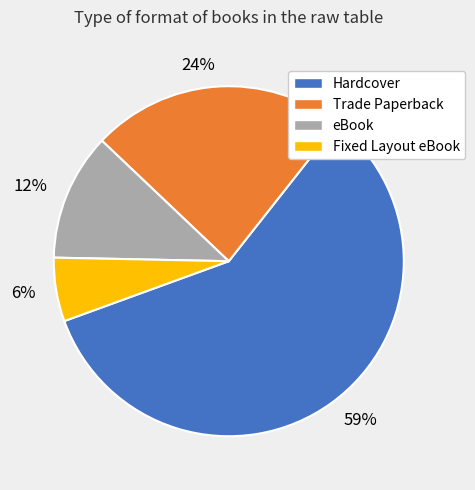

How many slices are in this pie chart?

4